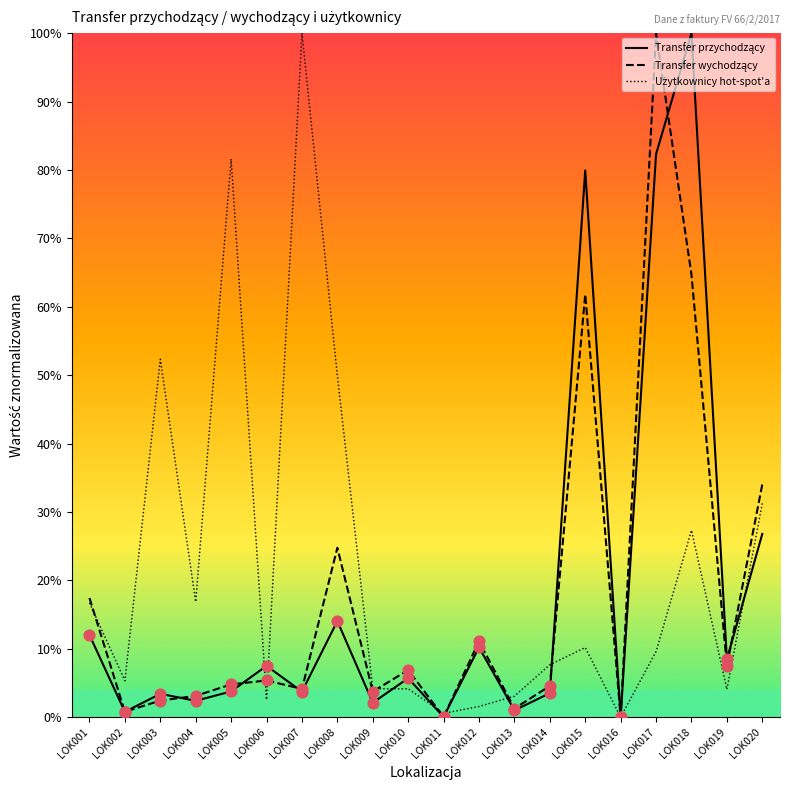

What is the total value across all series at LOK019?

20.0